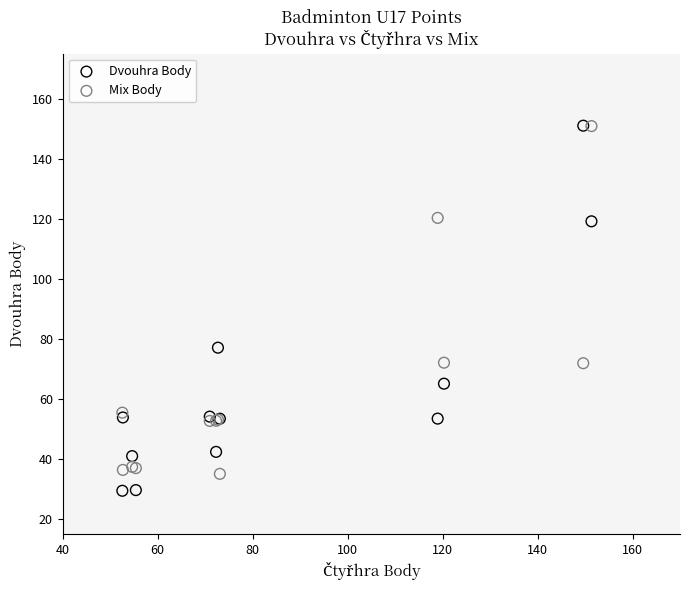

What is the X range (max minus min) for the scatter plot?

98.8